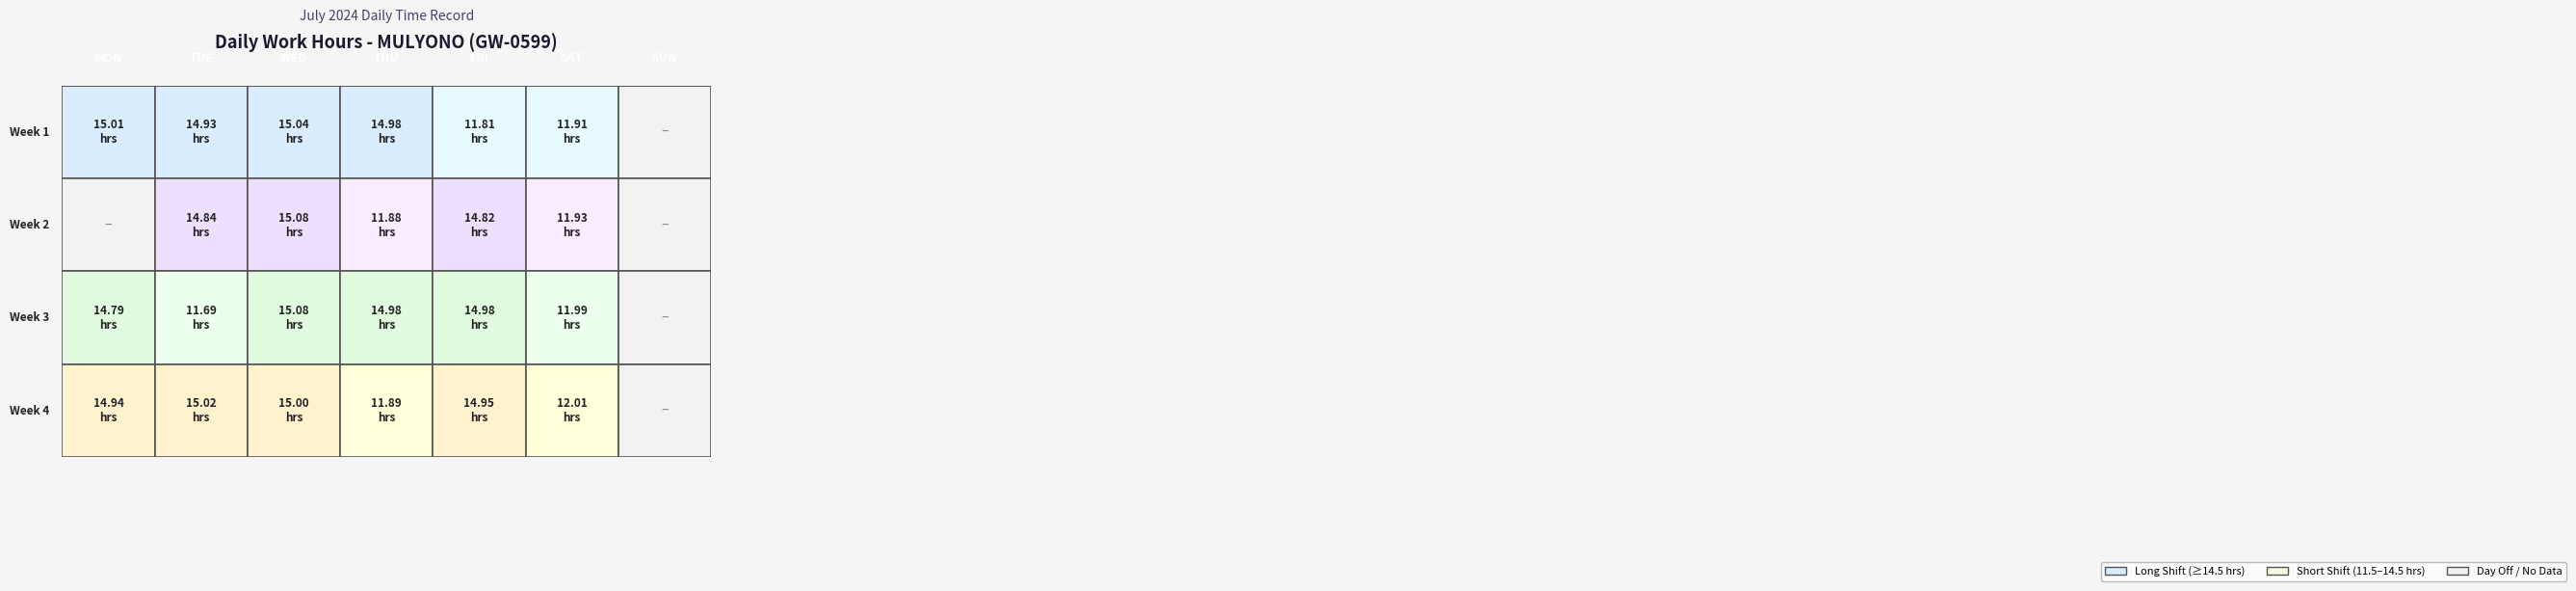

What is the sum of all 1 values?

319.6